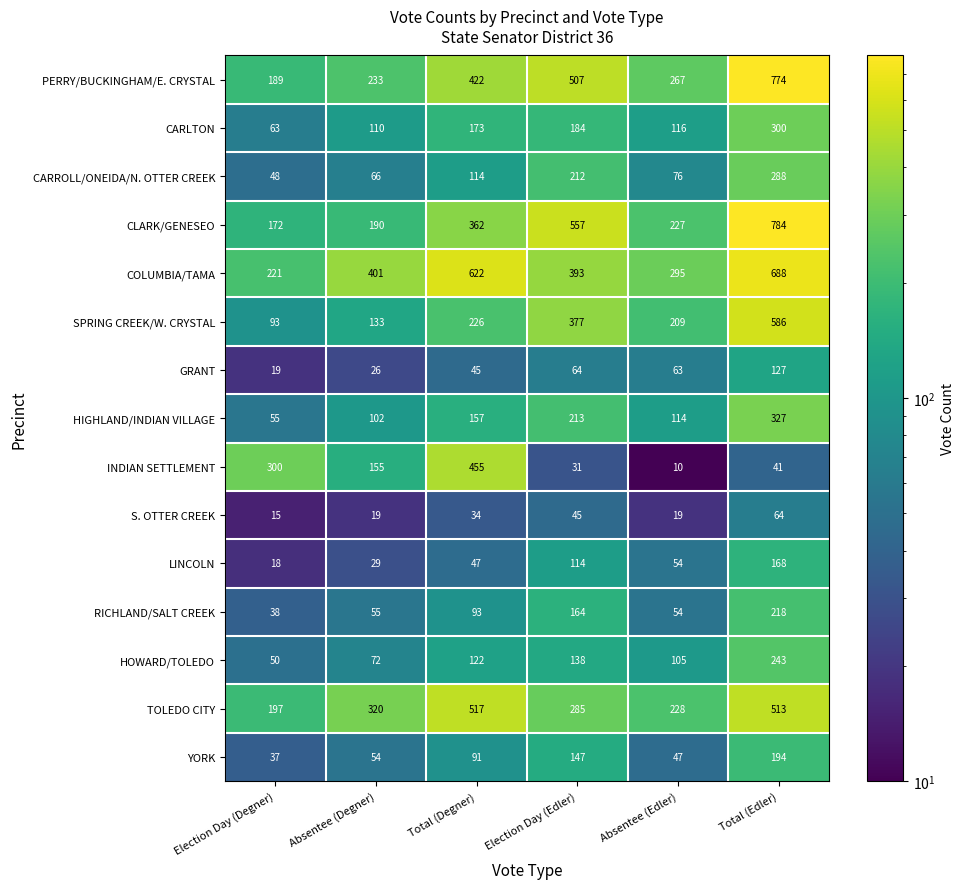

Where is RICHLAND/SALT CREEK nearest to the value 128?

Total (Degner)